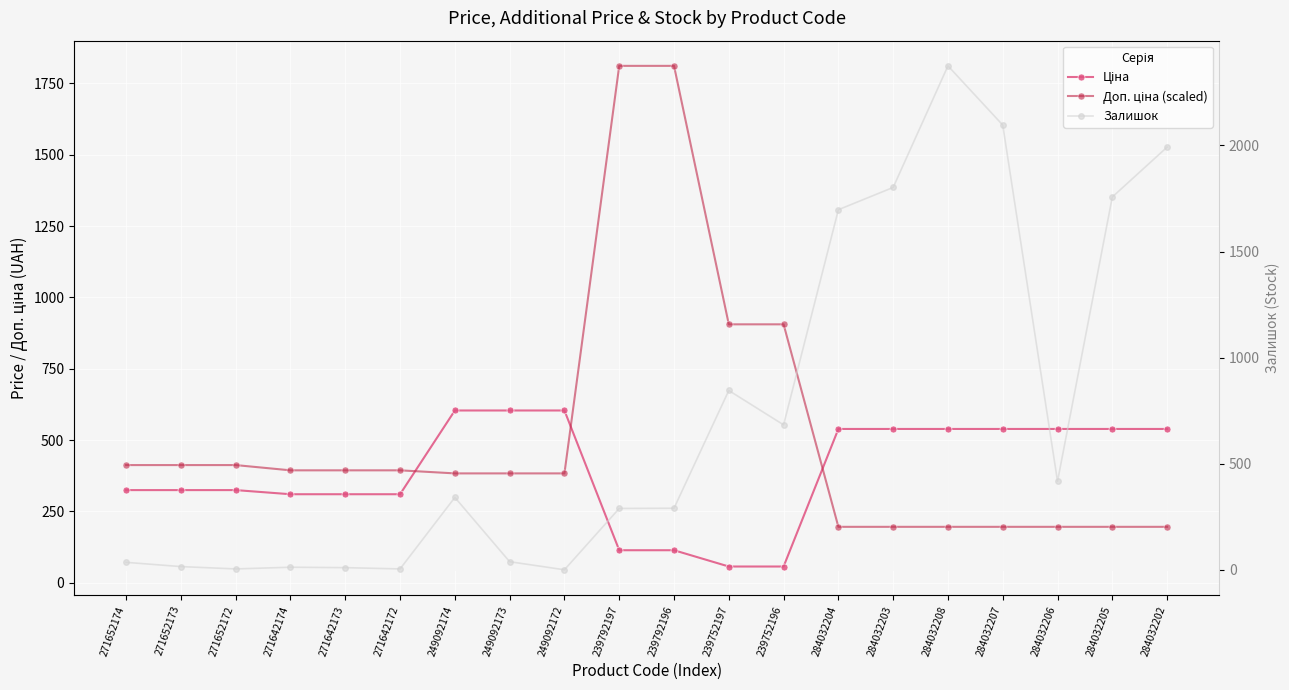

The value of Залишок at 239792196 is 290.0. True or false?

True